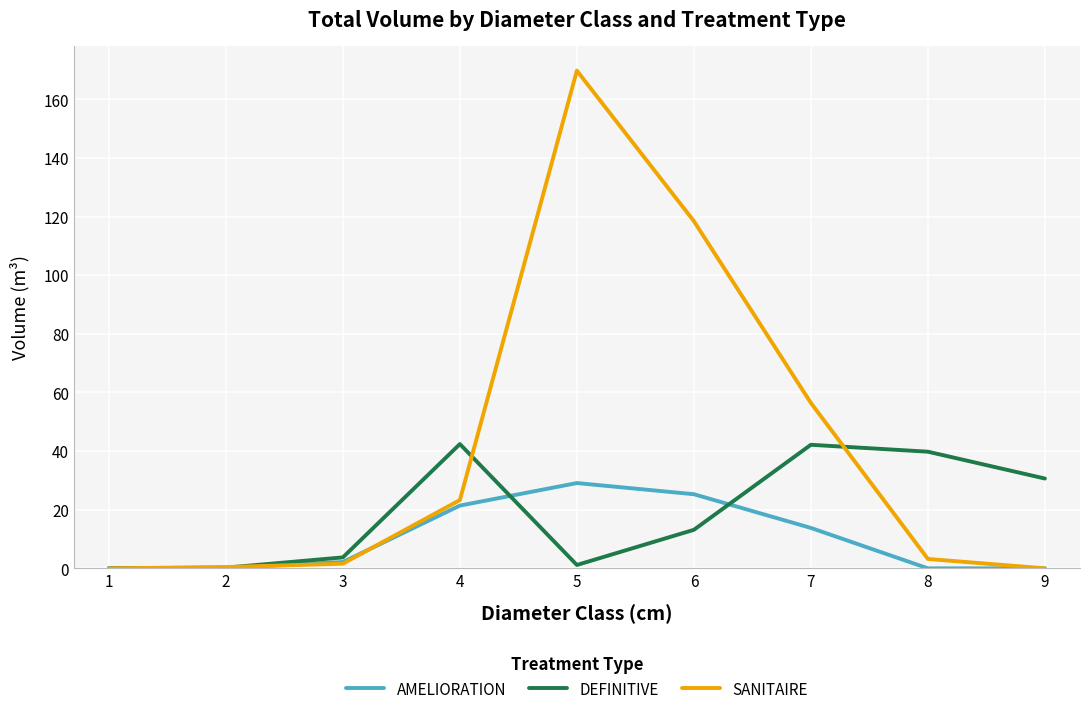

Which label corresponds to the largest value in the chart?

5